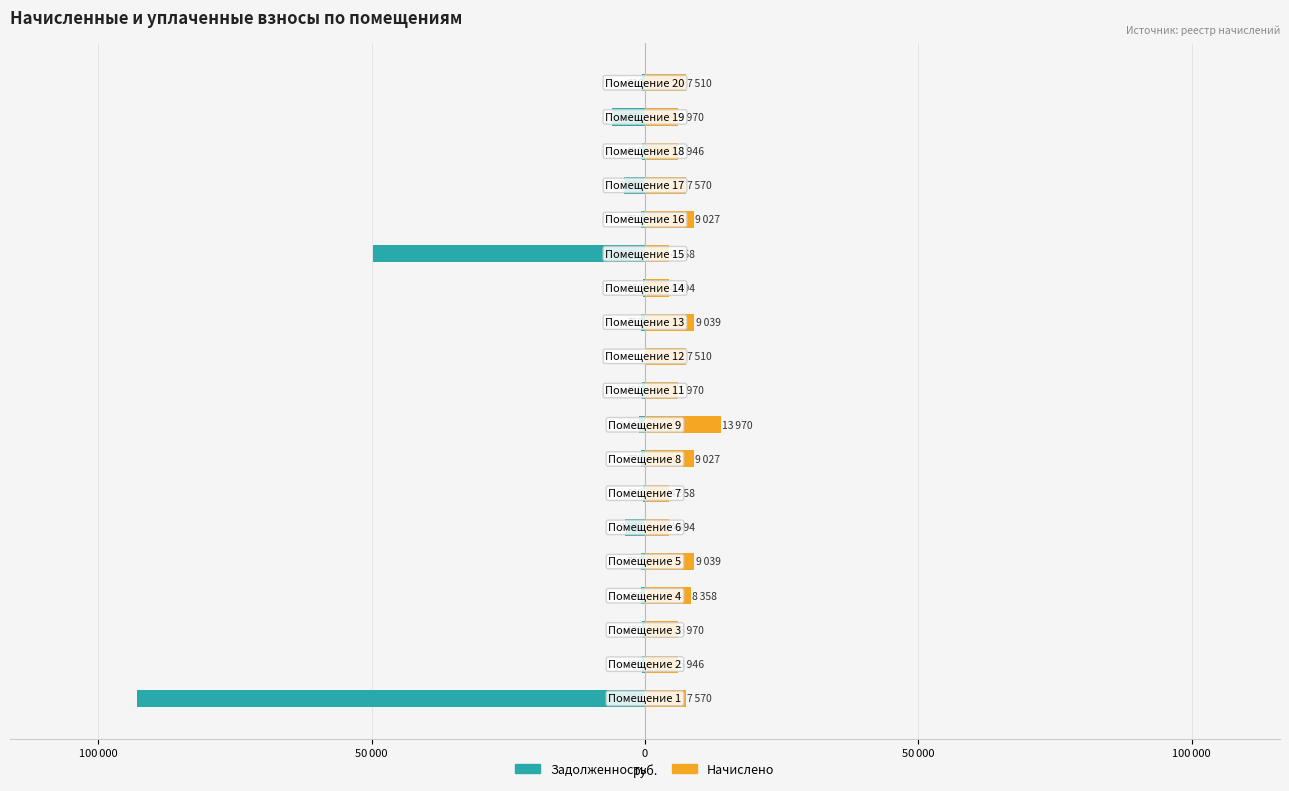

What is the minimum value for Начислено?

4358.2